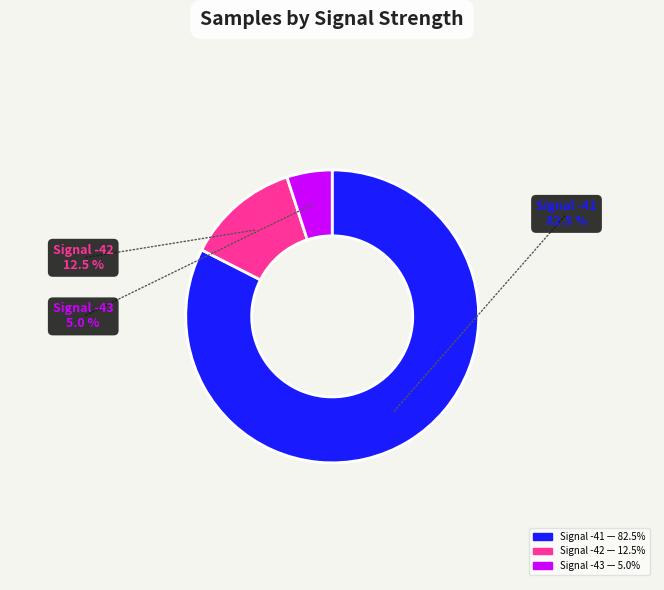

Is there any slice that represents more than half of the pie?

Yes